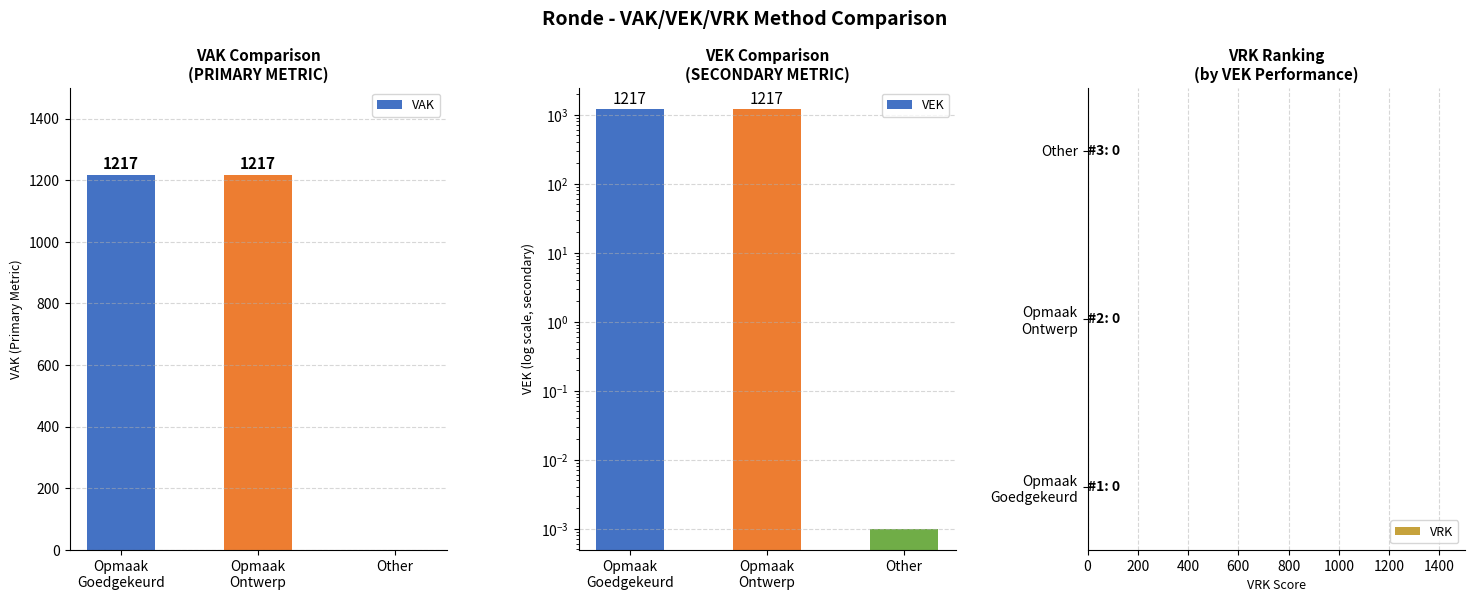

What is the label of the 1st bar from the left?

Opmaak
Goedgekeurd